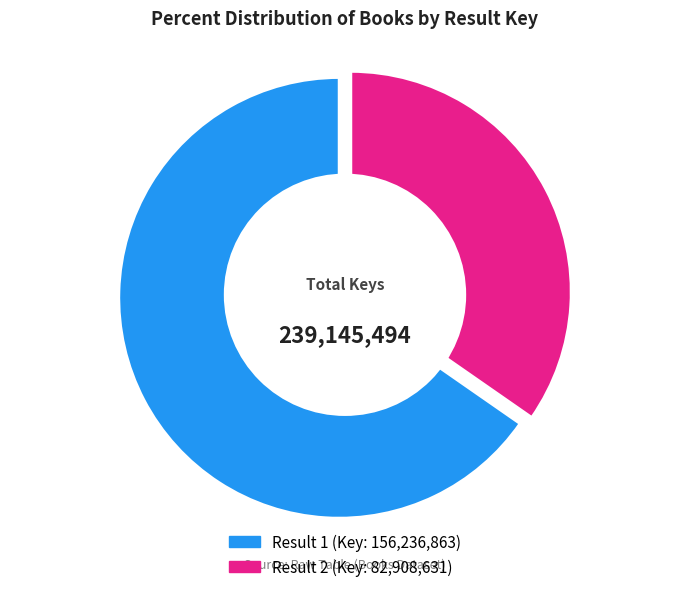

Which category has the smallest portion of the pie?

2